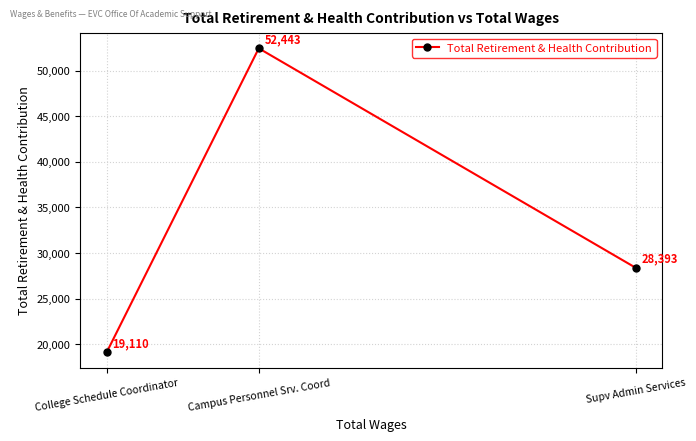

What is the smallest value displayed?

19110